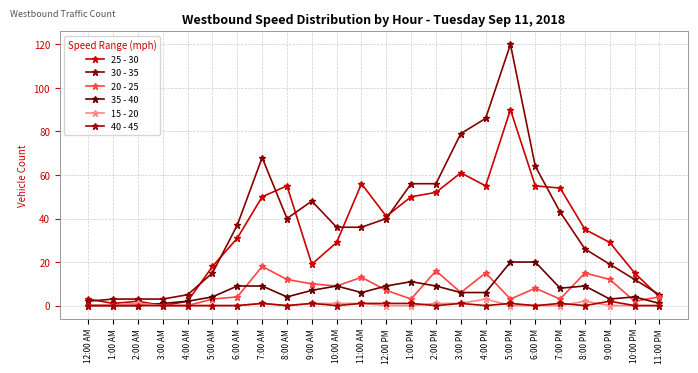

True or false: 25 - 30 has more than 0 interior local peaks.

True